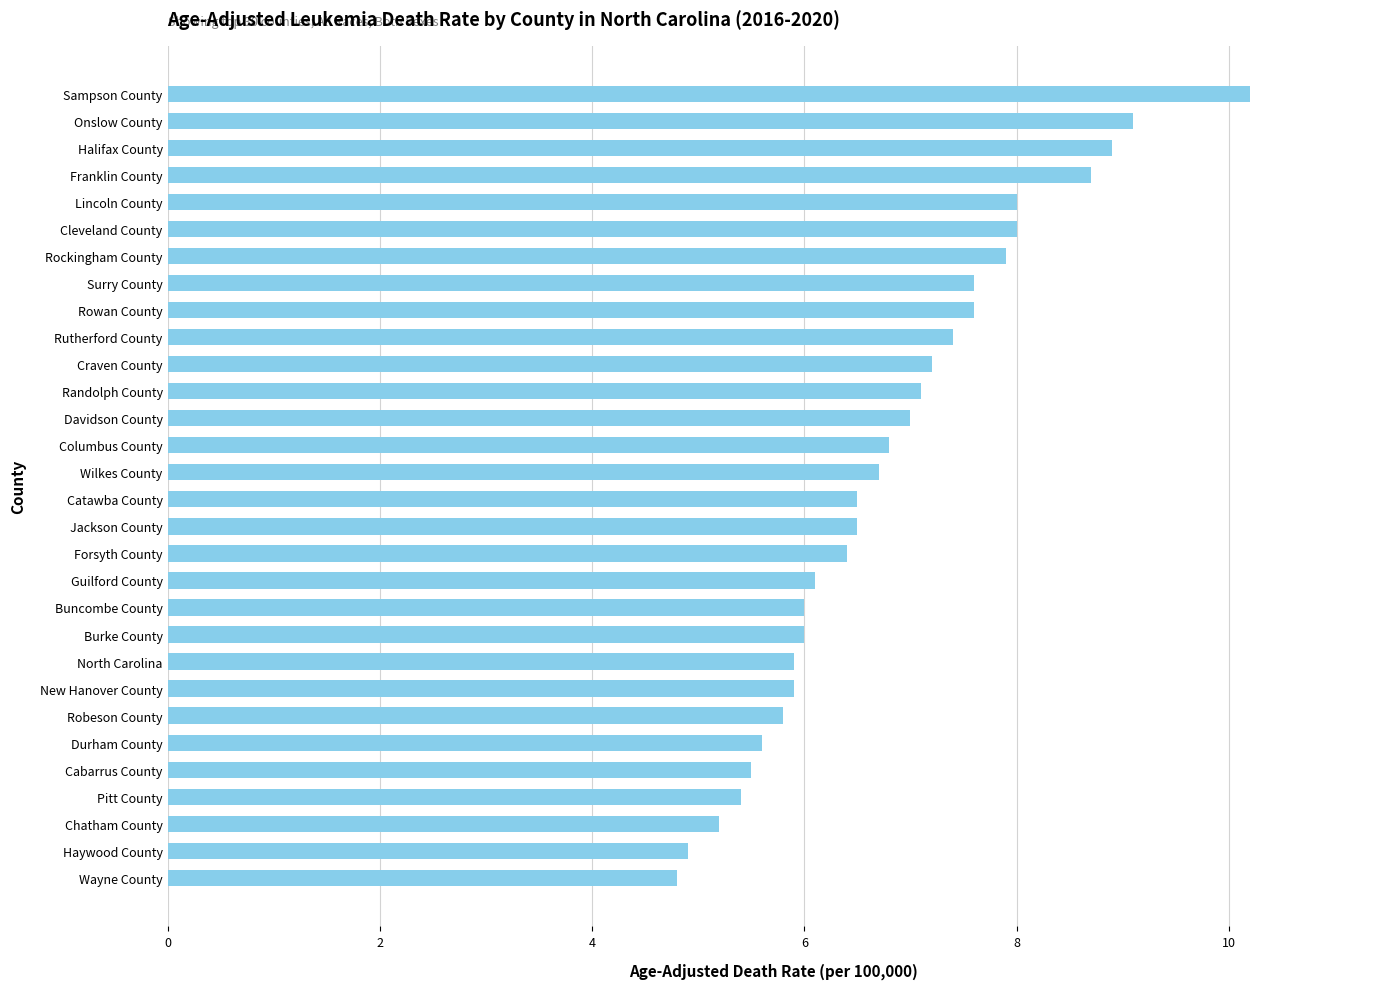

Count the number of data series in this chart.

1